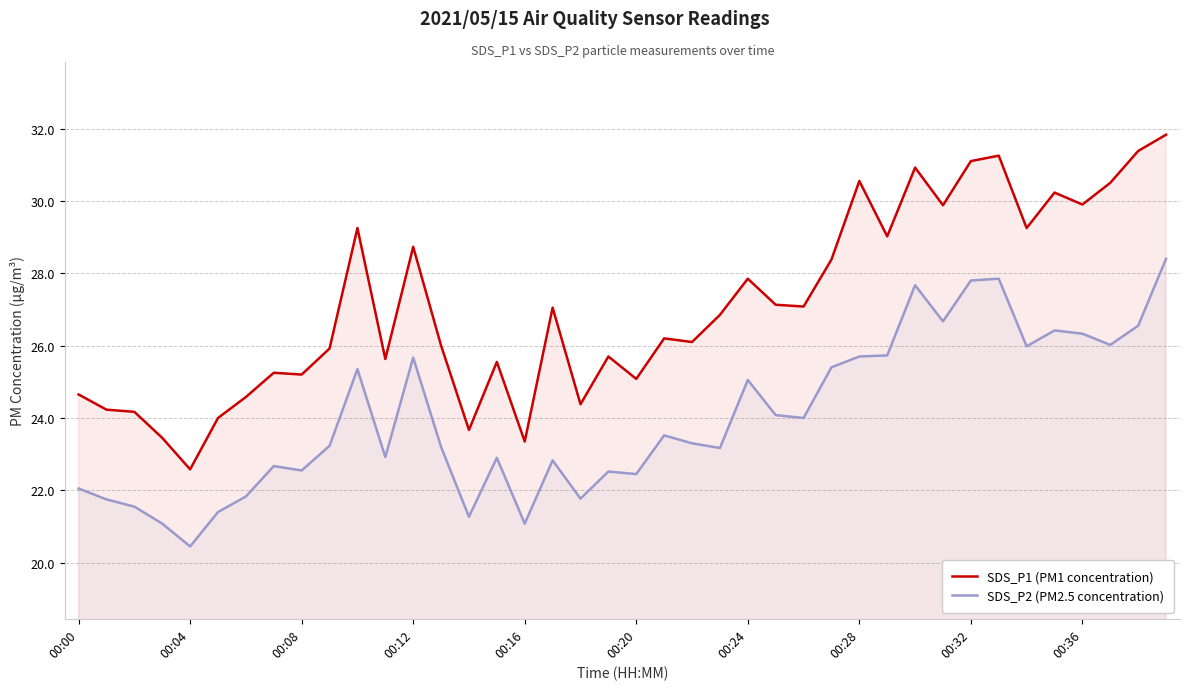

What is the maximum value shown in the chart?

31.8